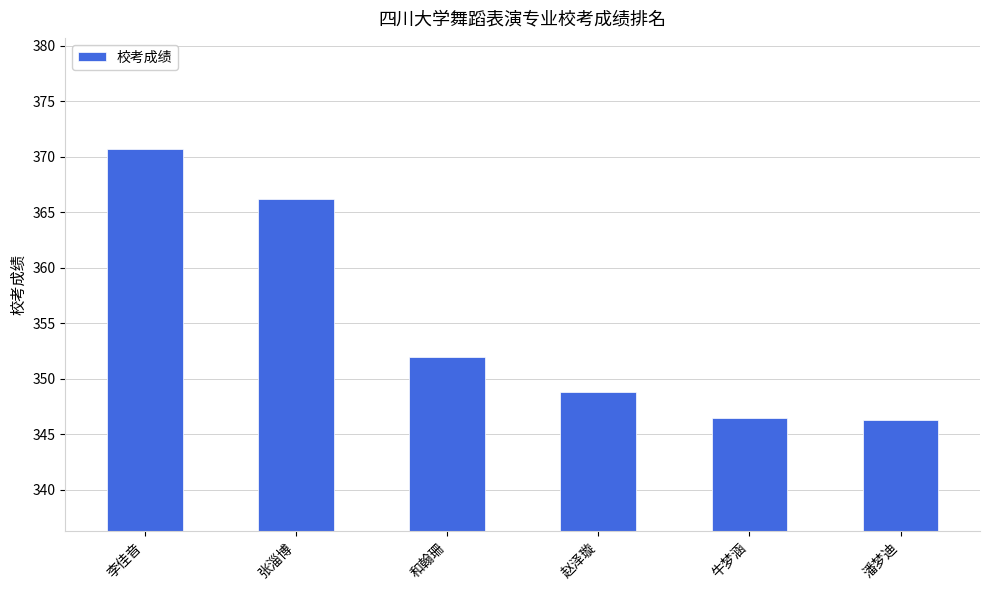

Where is the data nearest to the value 358?

和翰珊